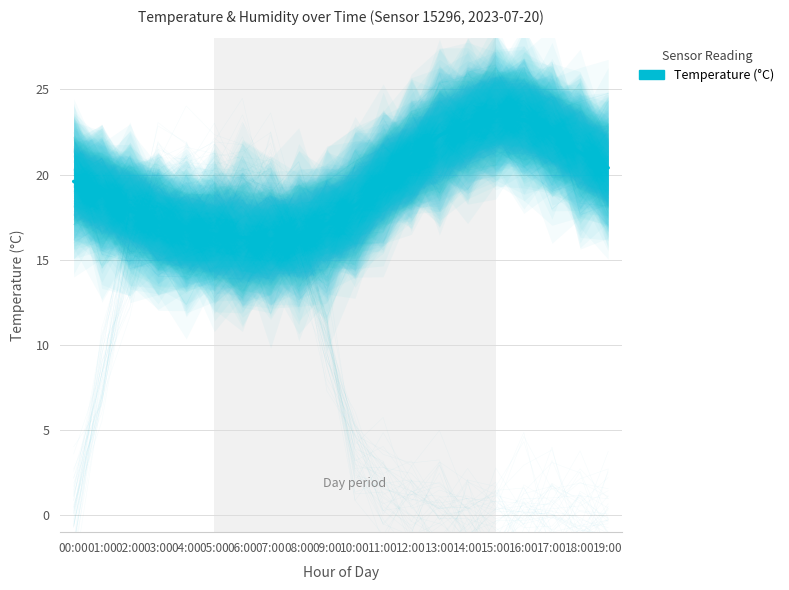

What value does the data have at 08:00?

16.4